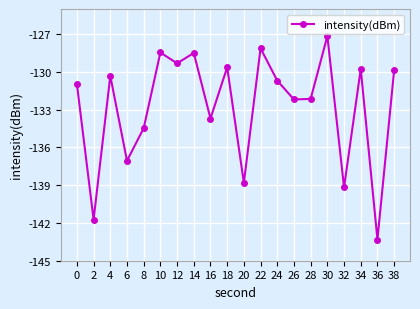

Is this an area chart (filled region under the line)?

No